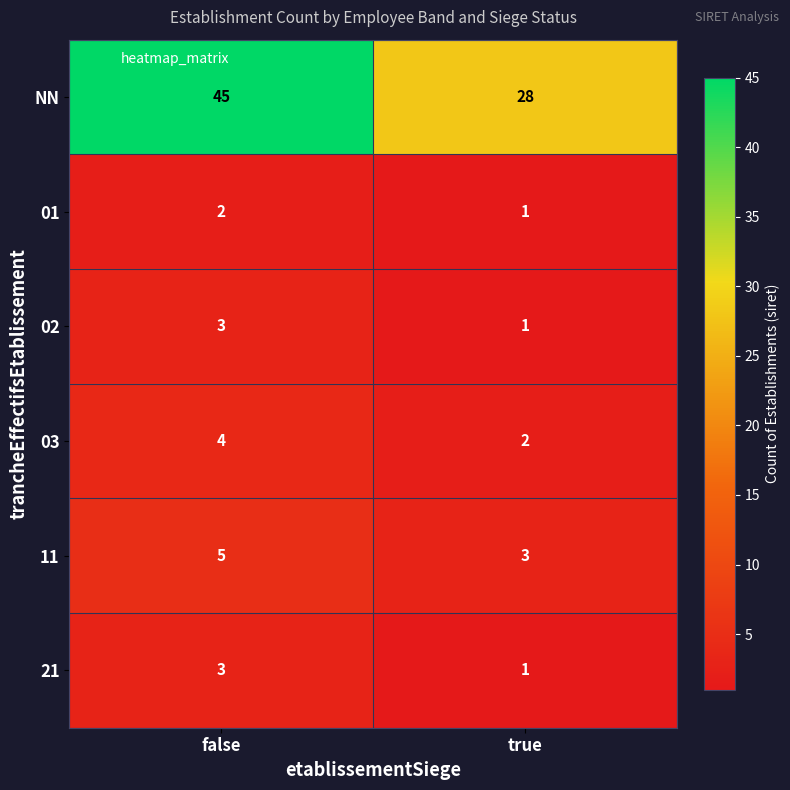

Between false and true, which series saw the biggest shift?

NN